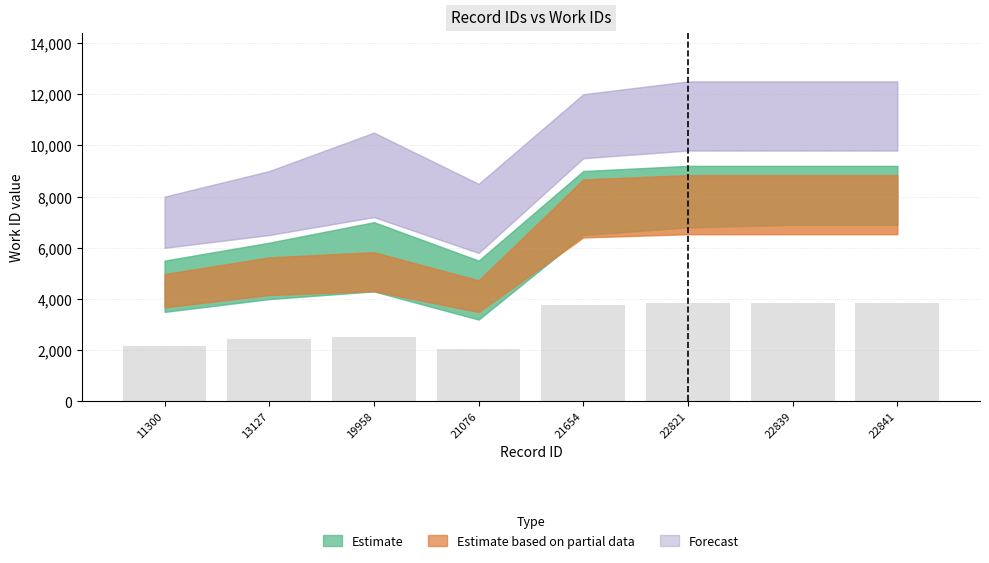

The value at 21654 is 3769.5. True or false?

True